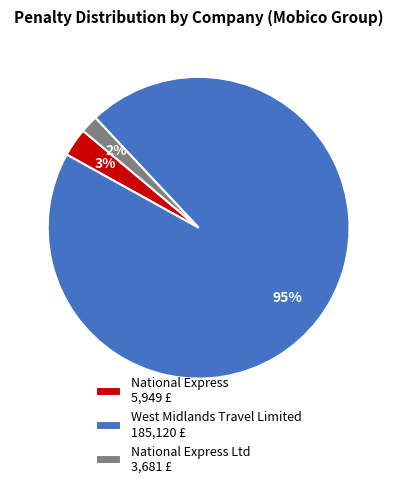

What percentage is the West Midlands Travel Limited 185,120 £ slice, to the nearest percent?

95%